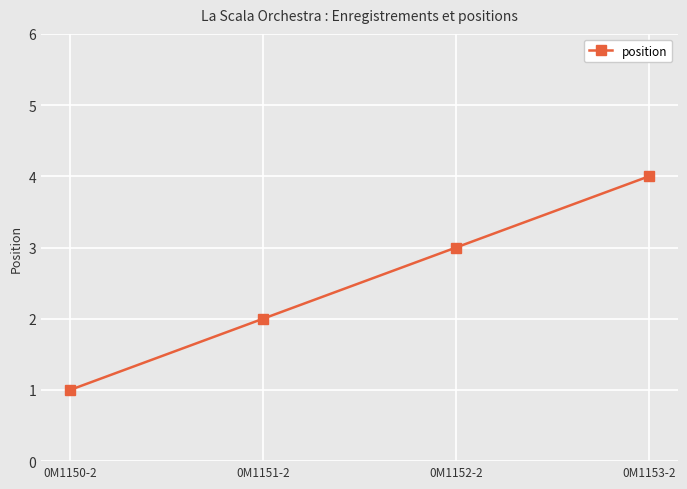

What is the change in value from 0M1152-2 to 0M1153-2?

+1